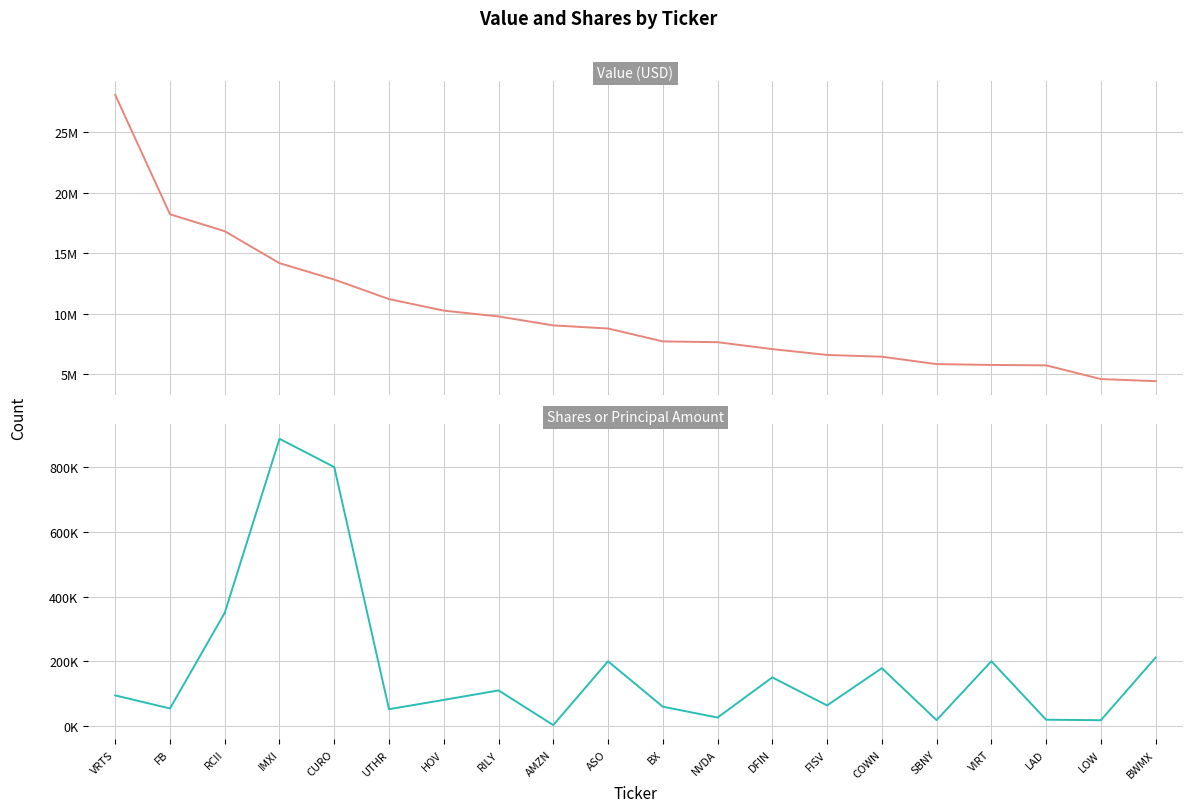

At which category is the sum across all series the highest?

VRTS